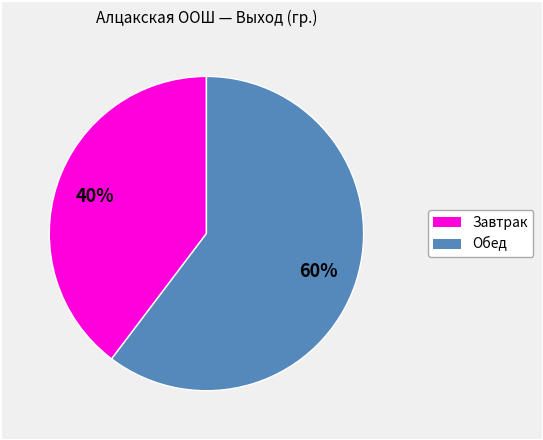

To the nearest percent, what is the average slice percentage?

50%